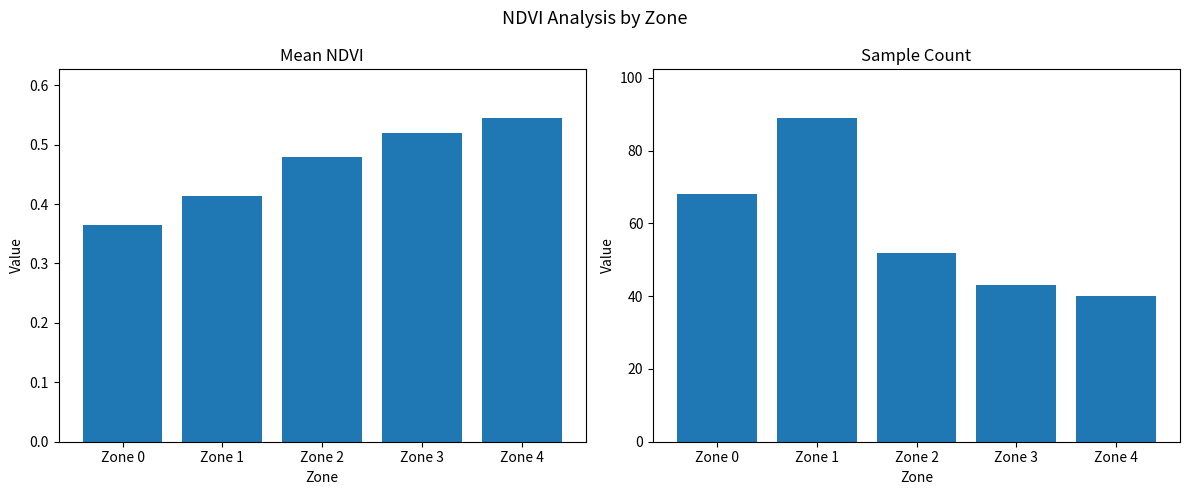

What is the value of the Count bar at the 5th from the left?

40.0